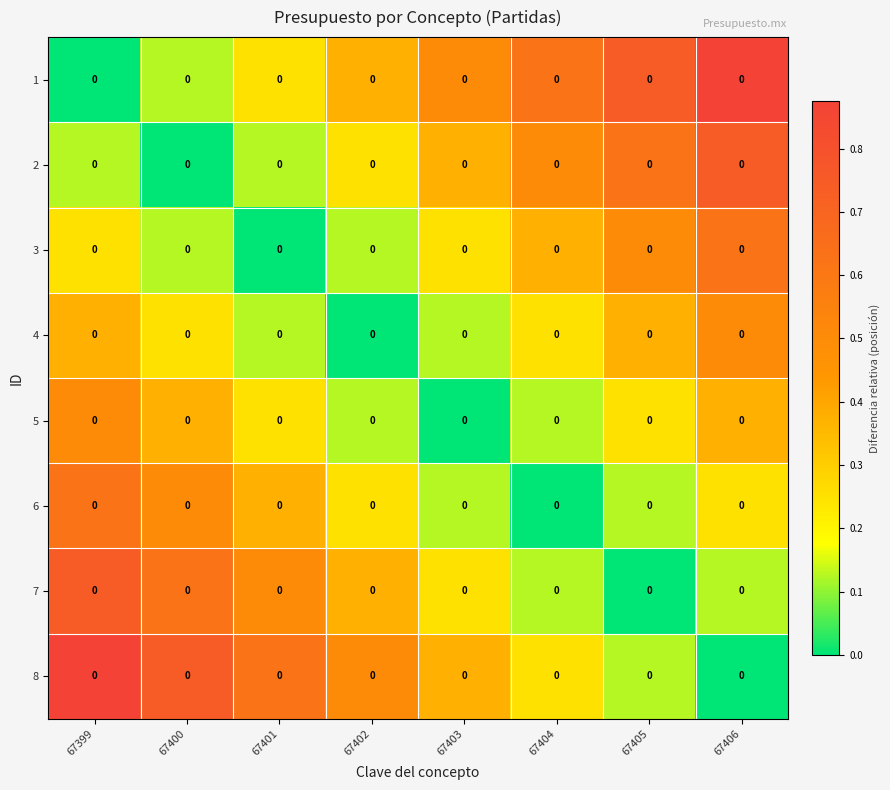

Rank the series at 67400 from highest to lowest value.

8, 7, 6, 5, 4, 1, 3, 2